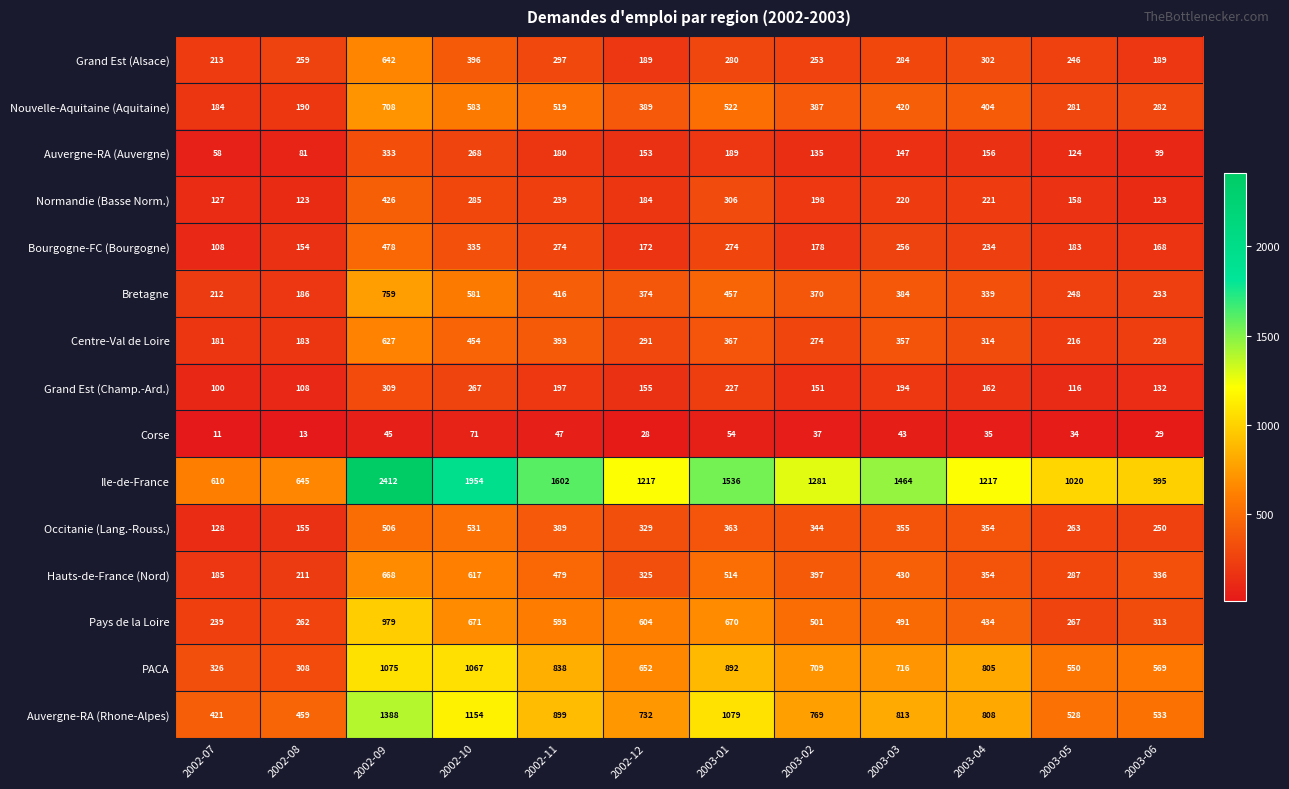

What is the difference between the maximum and minimum values in the Grand Est (Champ.-Ard.) series?

209